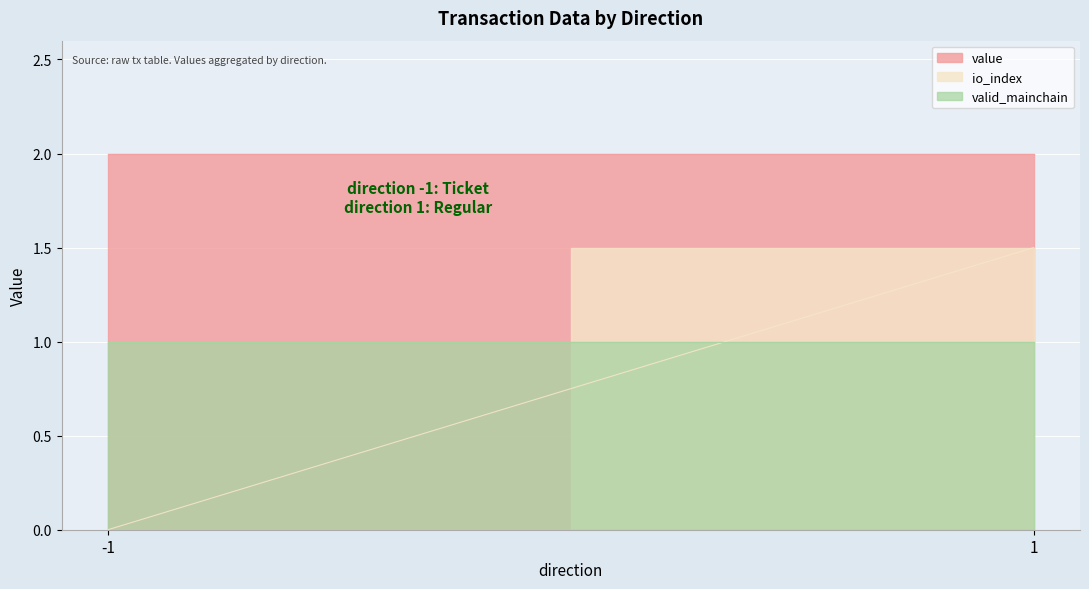

What is the approximate value of value at 1?

2.0